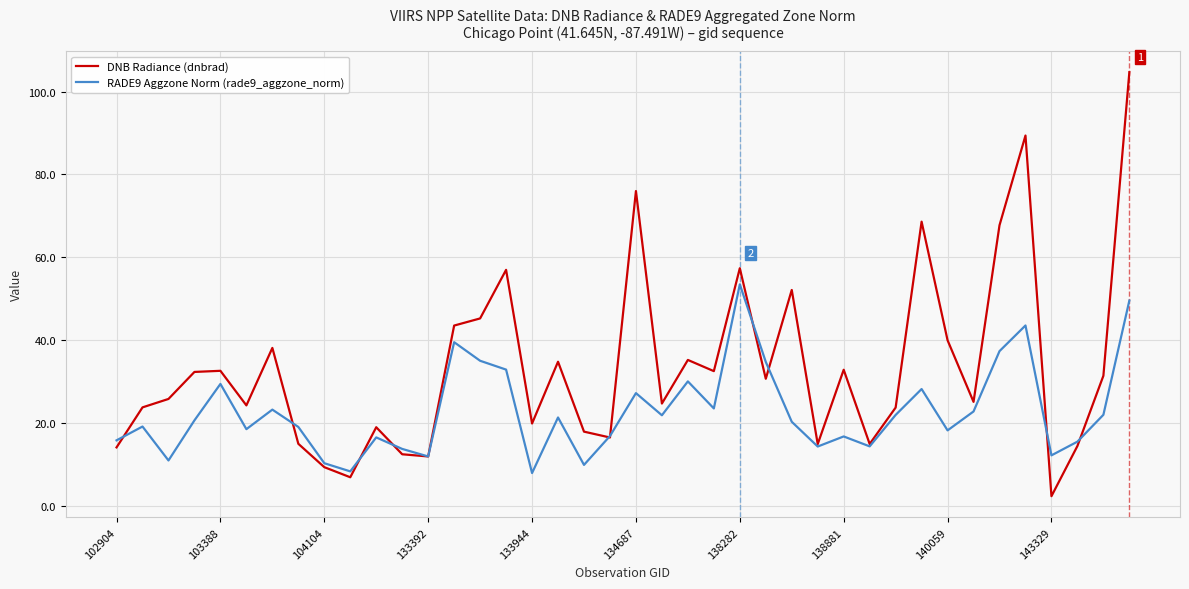

What is the average value of the DNB Radiance (dnbrad) series?

33.5